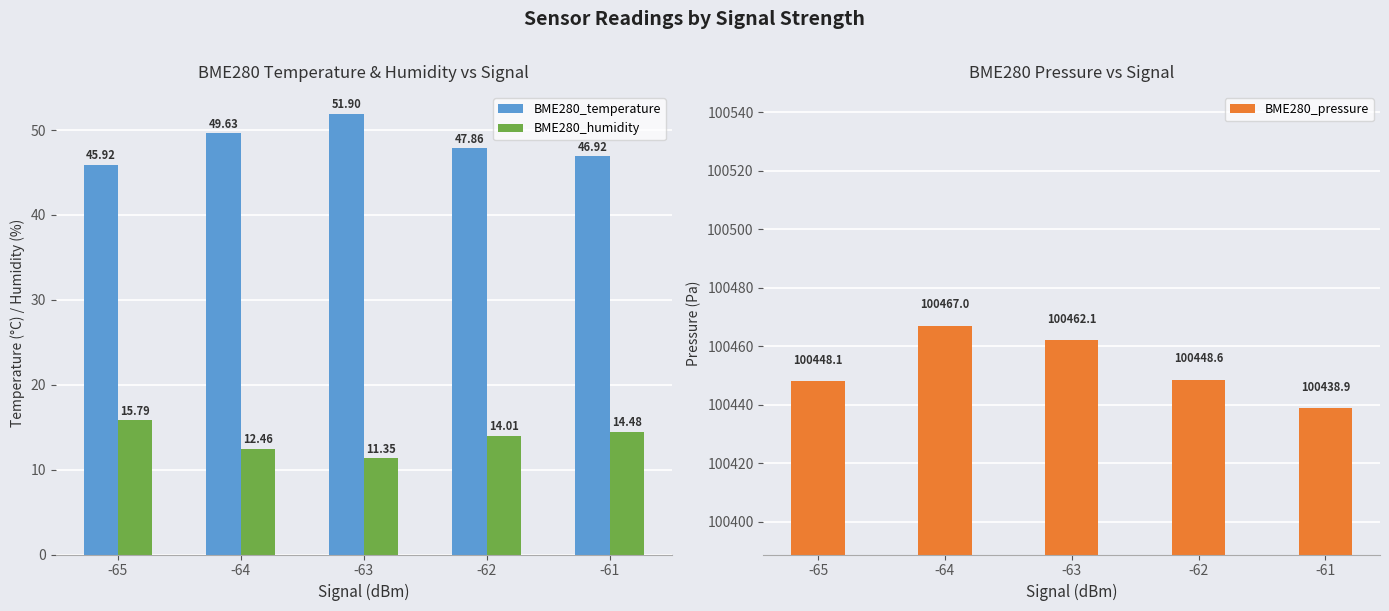

What is the minimum value for BME280_temperature?

45.9